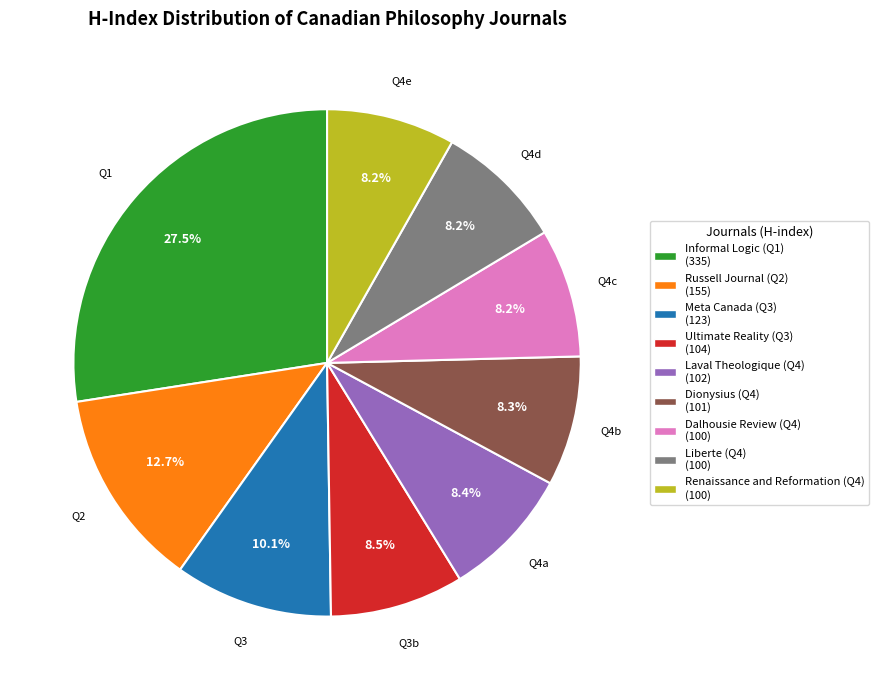

Is it true that Ultimate Reality (Q3) is 1% of the pie?

False